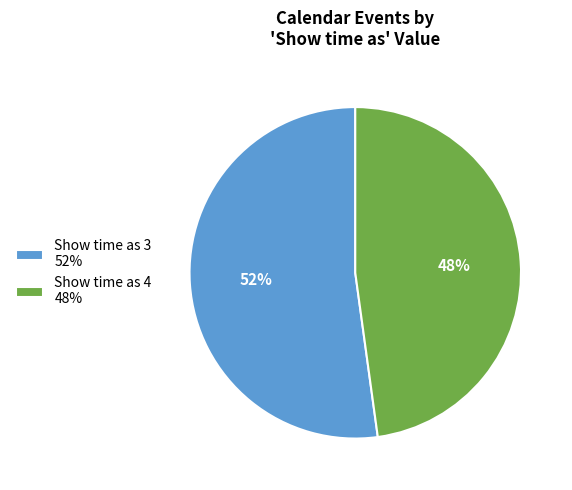

To the nearest percent, what portion does Show time as 4 48% represent?

48%